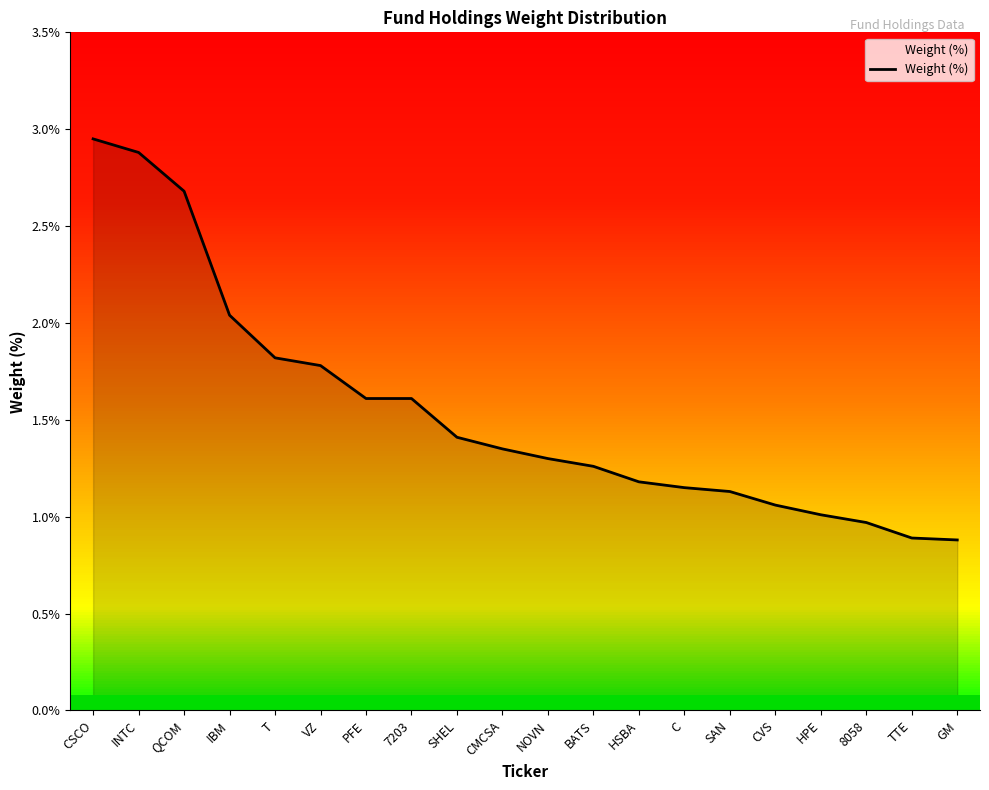

What position from the left is INTC?

2